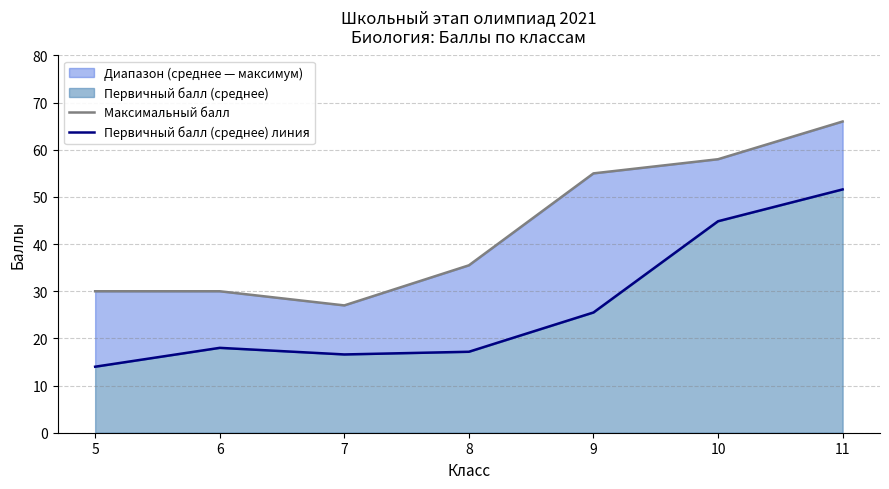

True or false: Максимальный балл has a value of 78.3 at 10.

False